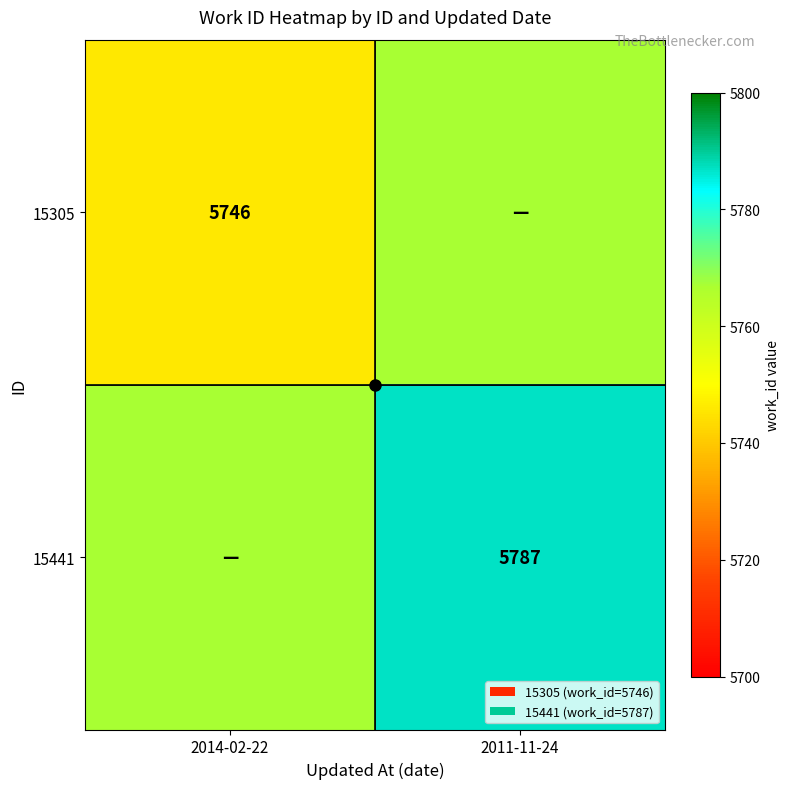

True or false: 15305 has a value of 5767 at 2011-11-24.

True